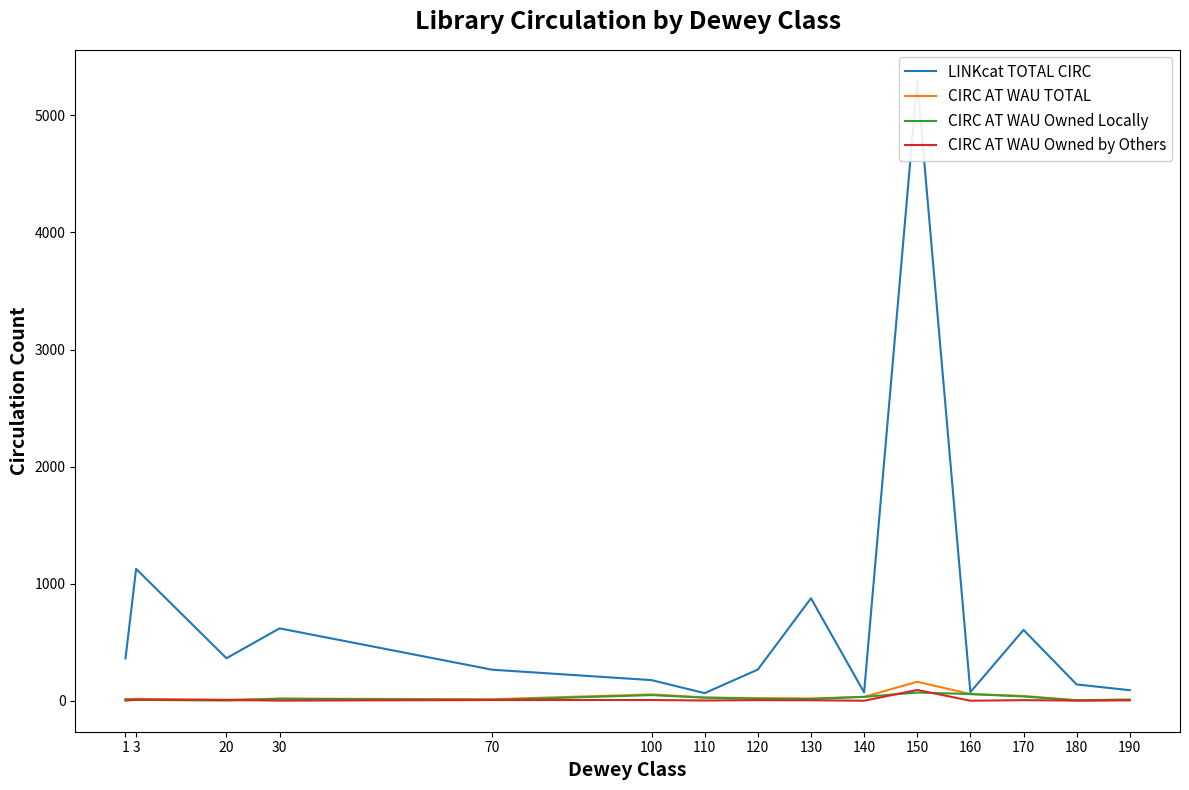

The value of LINKcat TOTAL CIRC at 140 is 44. True or false?

False